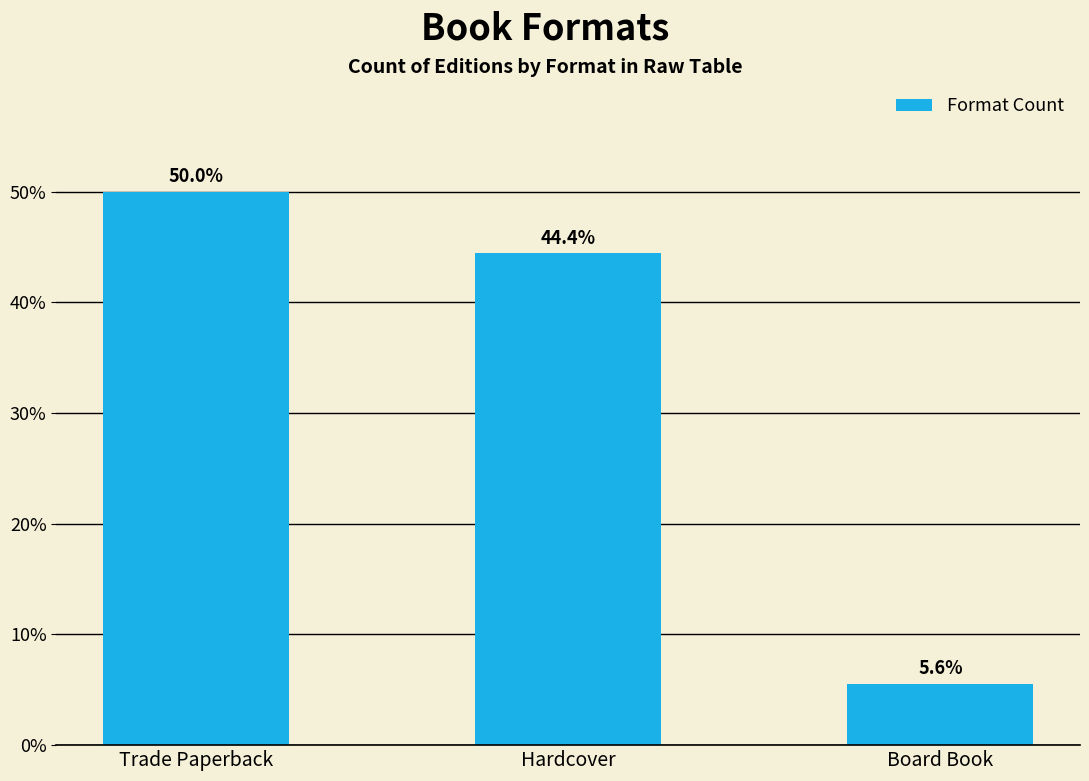

What is the change in value from Hardcover to Board Book?

-38.9